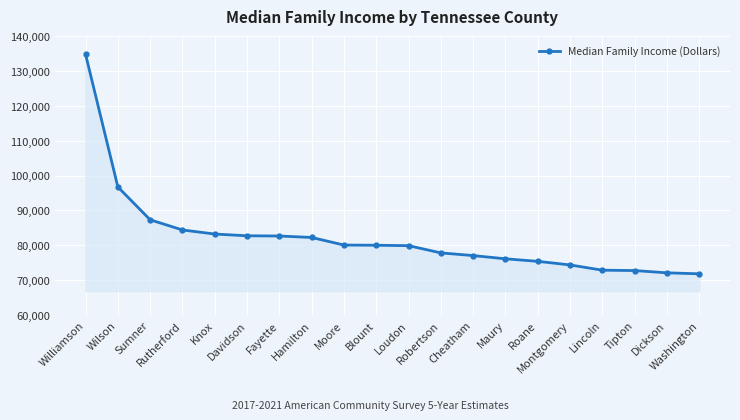

What is the value of the 15th point from the left?

75421